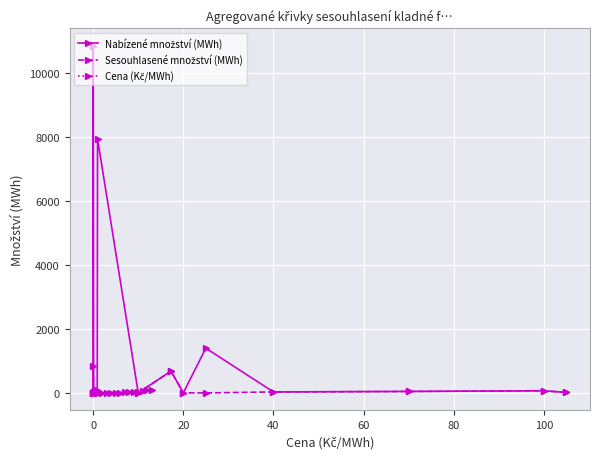

What is the approximate value of Cena (Kč/MWh) at 80?

1.0